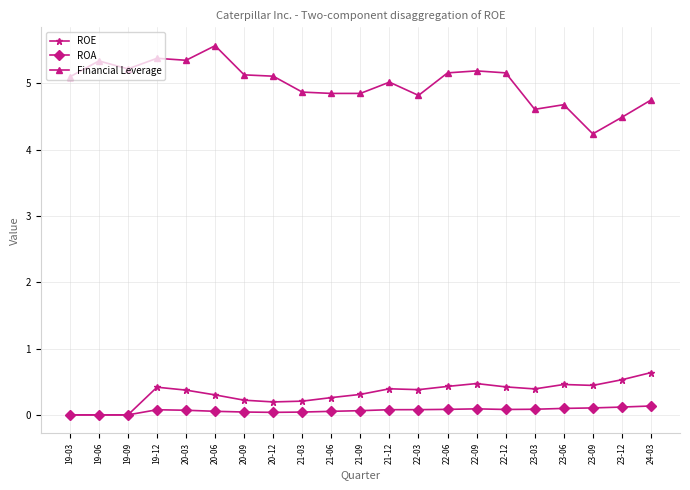

True or false: ROE has more than 1 interior local peaks.

True